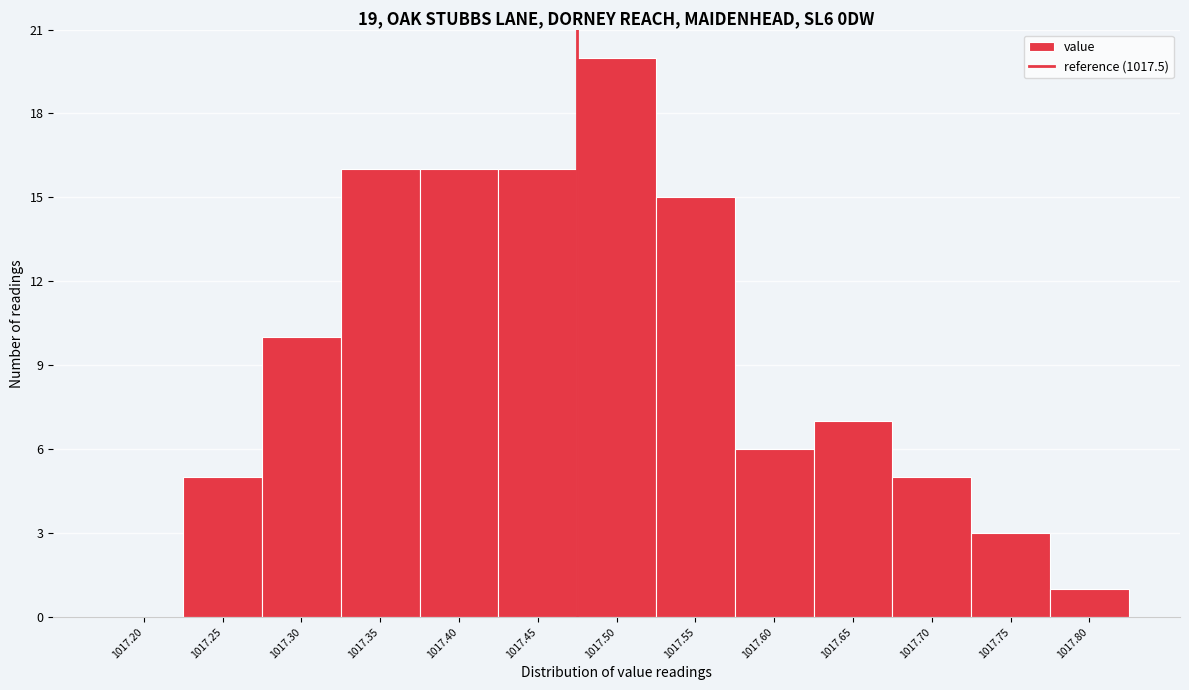

Reading right to left, transcribe all the data shown in this chart.

1017.80=1	1017.75=3	1017.70=5	1017.65=7	1017.60=6	1017.55=15	1017.50=20	1017.45=16	1017.40=16	1017.35=16	1017.30=10	1017.25=5	1017.20=0